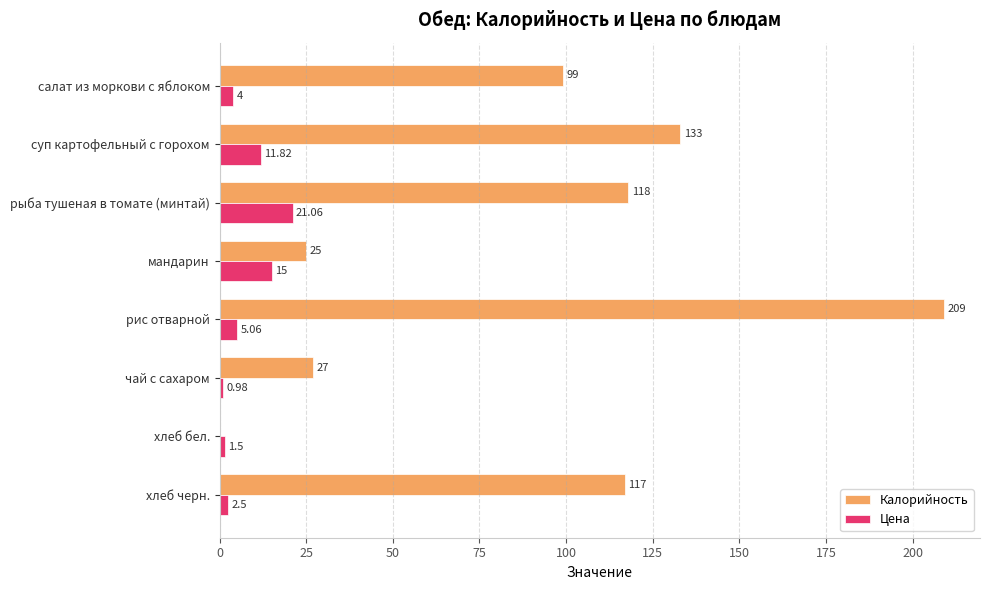

What are all the series names shown in the legend?

Калорийность, Цена